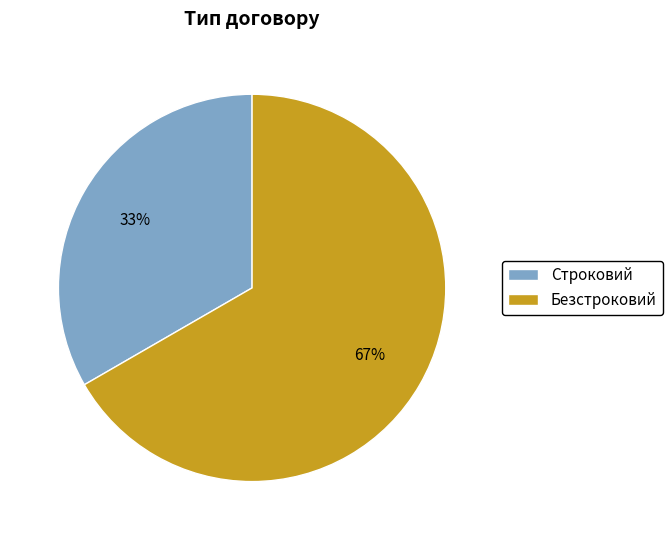

To the nearest percent, what is the average slice percentage?

50%